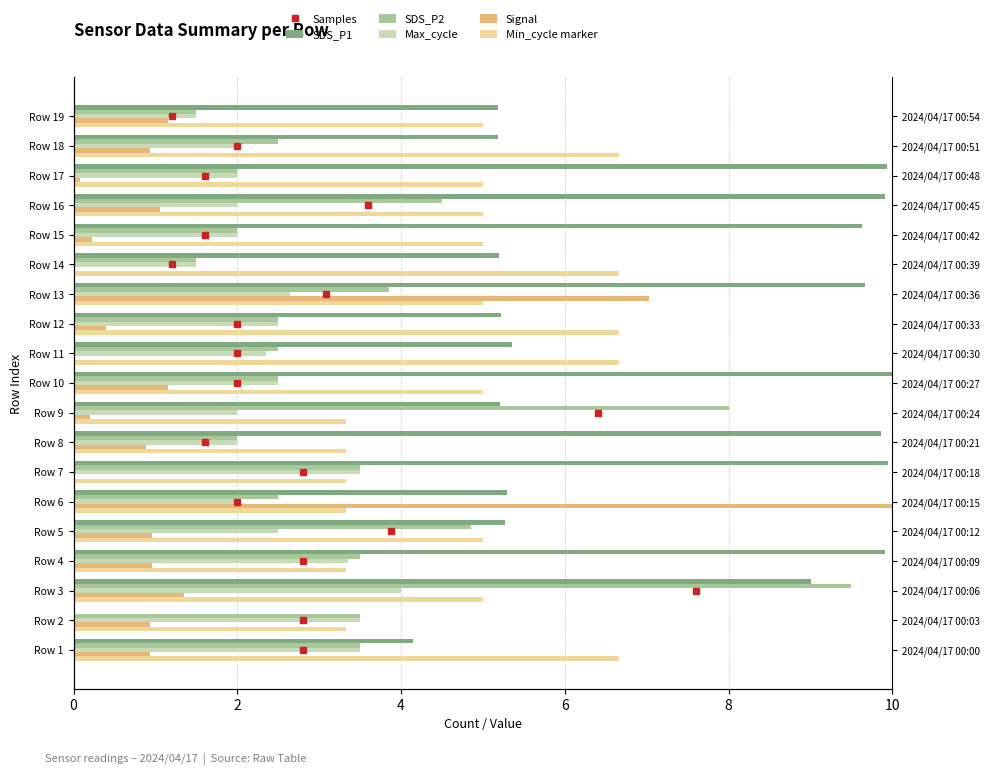

The Max_cycle series shows 0.1 at Row 9. True or false?

False